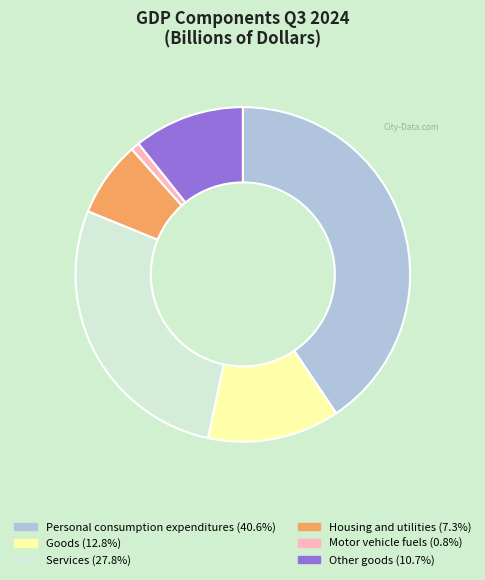

Is the sum of Goods and Motor vehicle fuels greater than half?

No